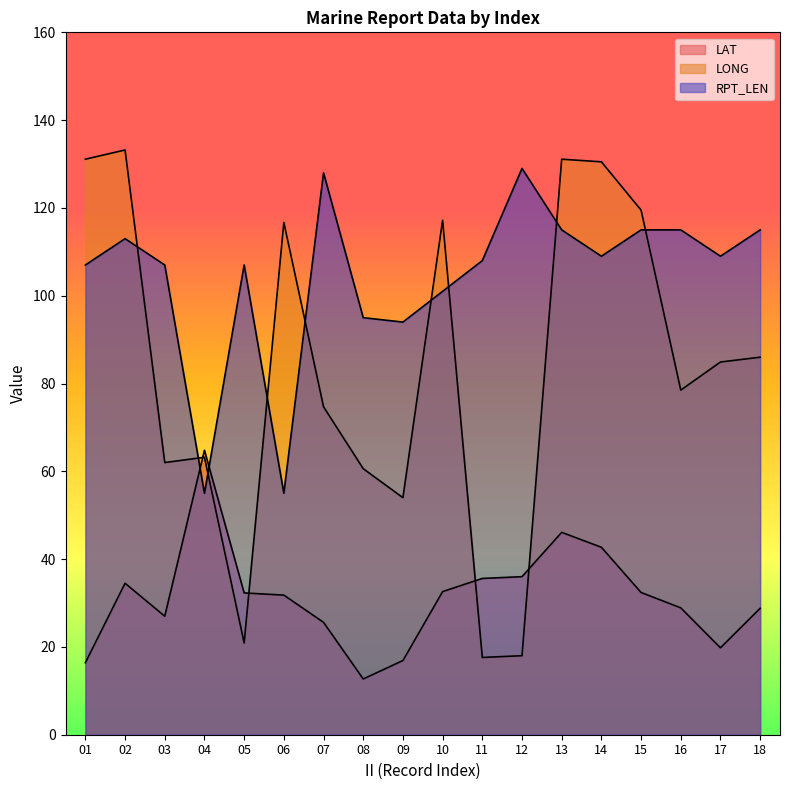

The RPT_LEN series shows 60.9 at 11. True or false?

False